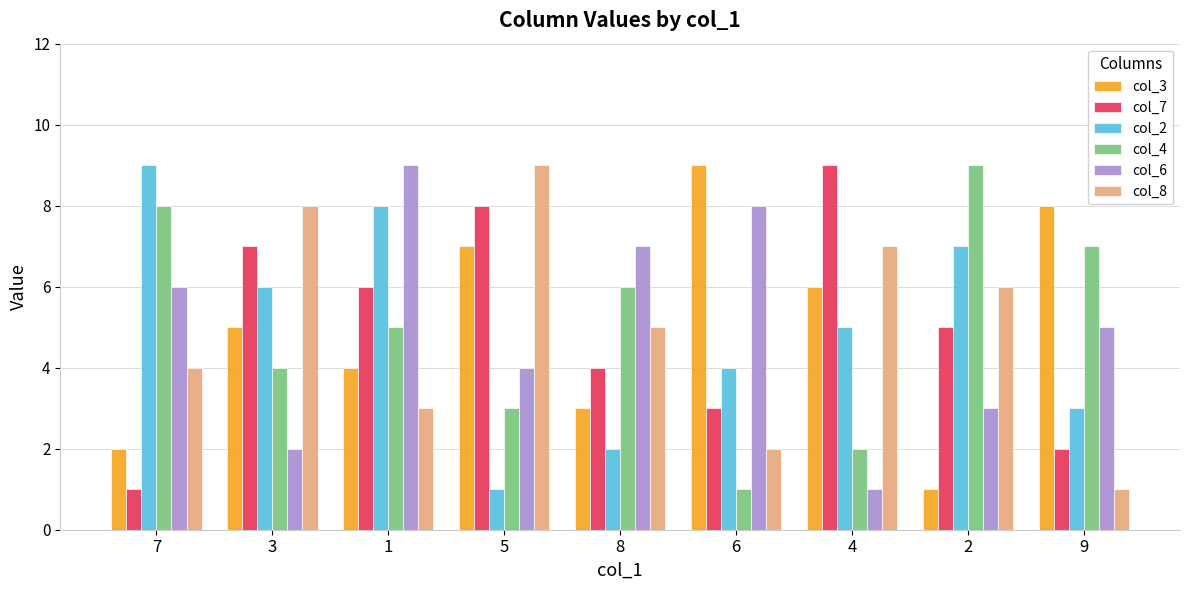

How many data points in col_4 are less than 5?

4